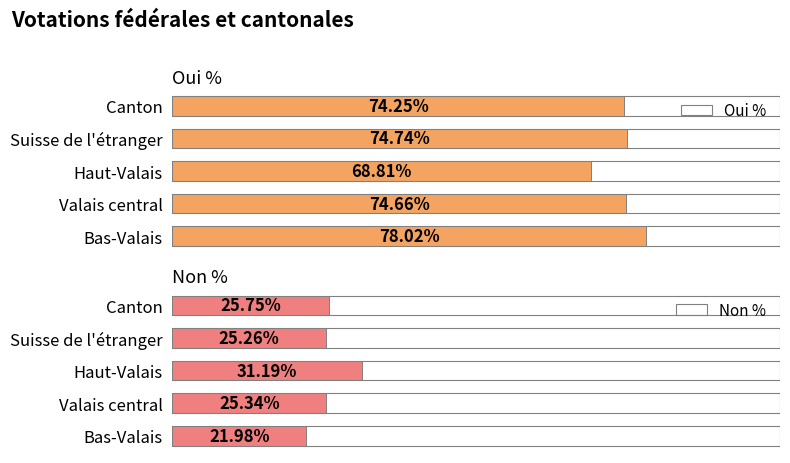

List the labels in order of Oui % value, smallest first.

Haut-Valais, Canton, Valais central, Suisse de l'étranger, Bas-Valais